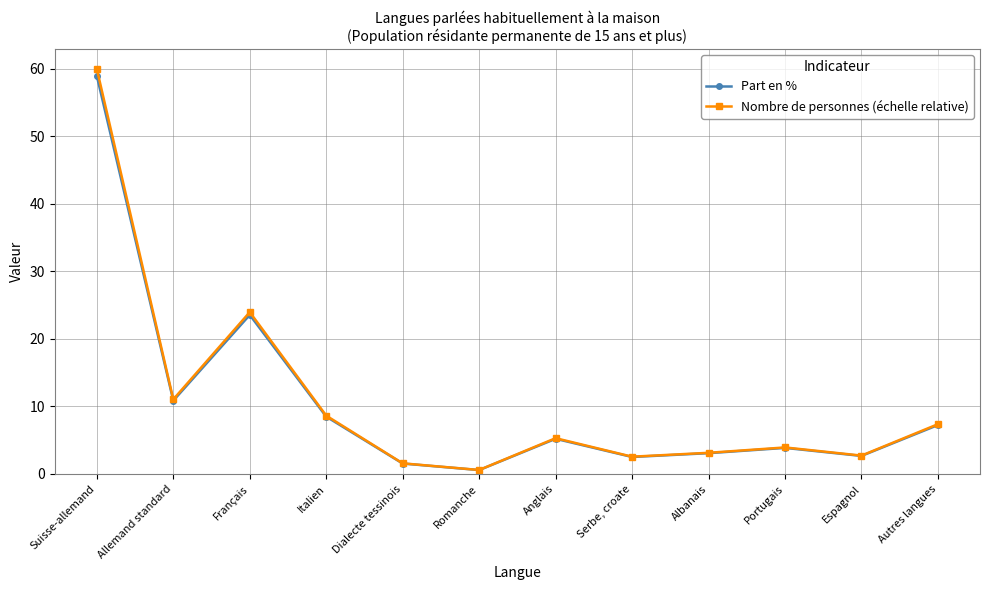

What is the label of the 9th point from the left?

Albanais